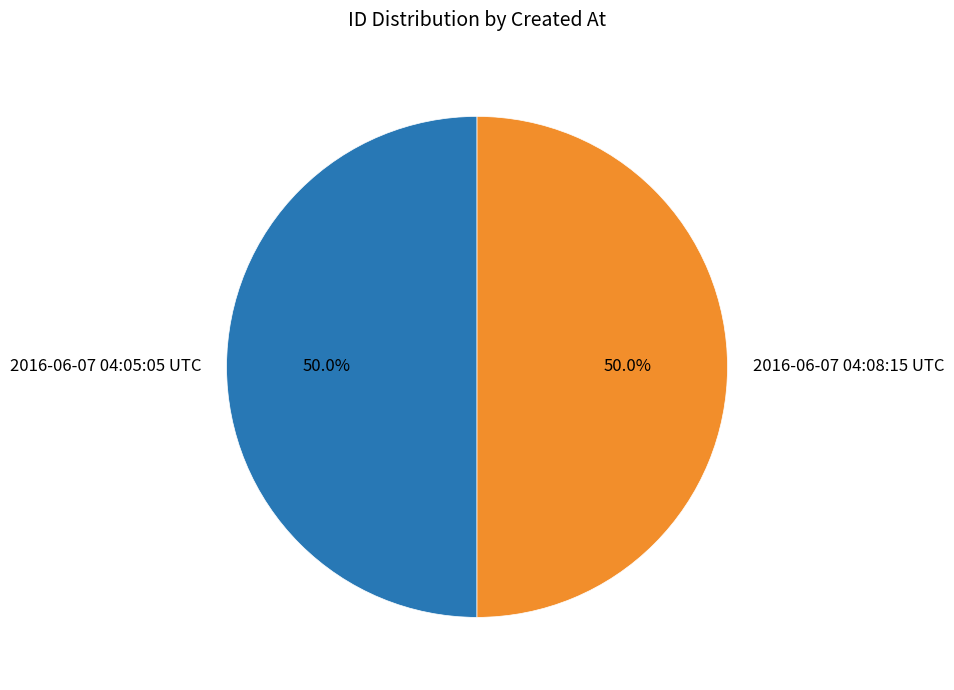

Approximately how many times larger is the value at 2016-06-07 04:08:15 UTC compared to 2016-06-07 04:05:05 UTC?

1.0